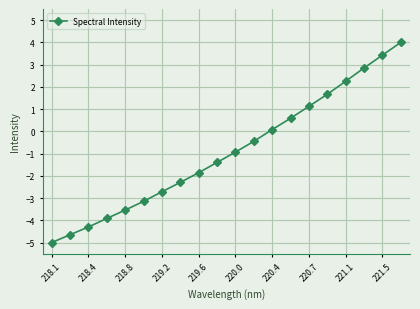

What is the difference between the maximum and minimum values?

9.0